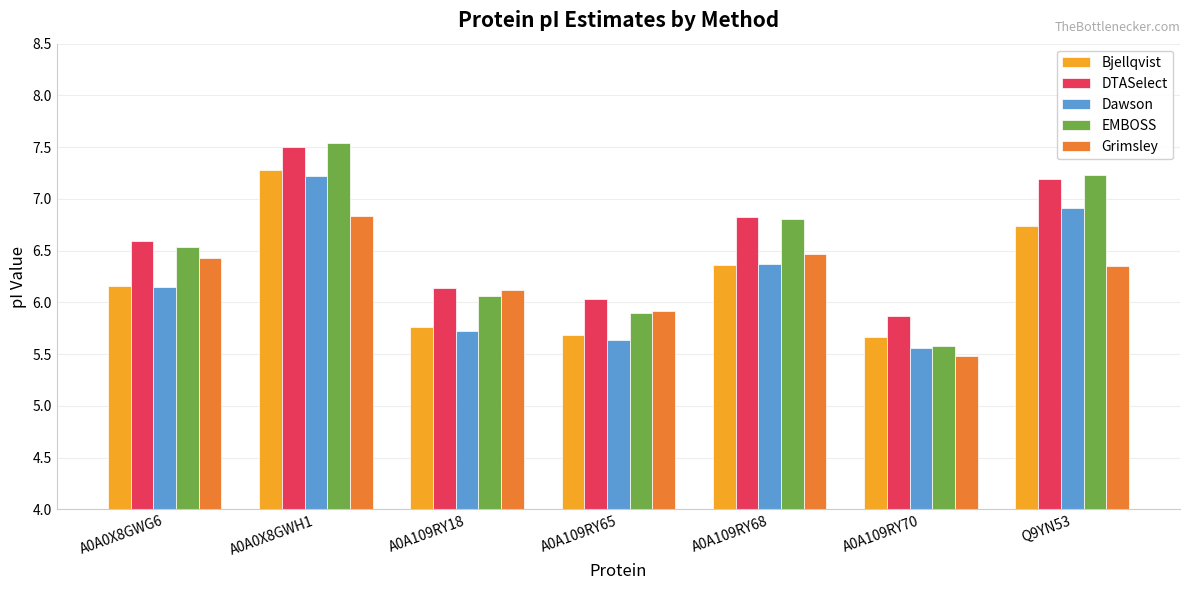

What is the spread (max minus min) of values at A0A0X8GWG6?

0.4